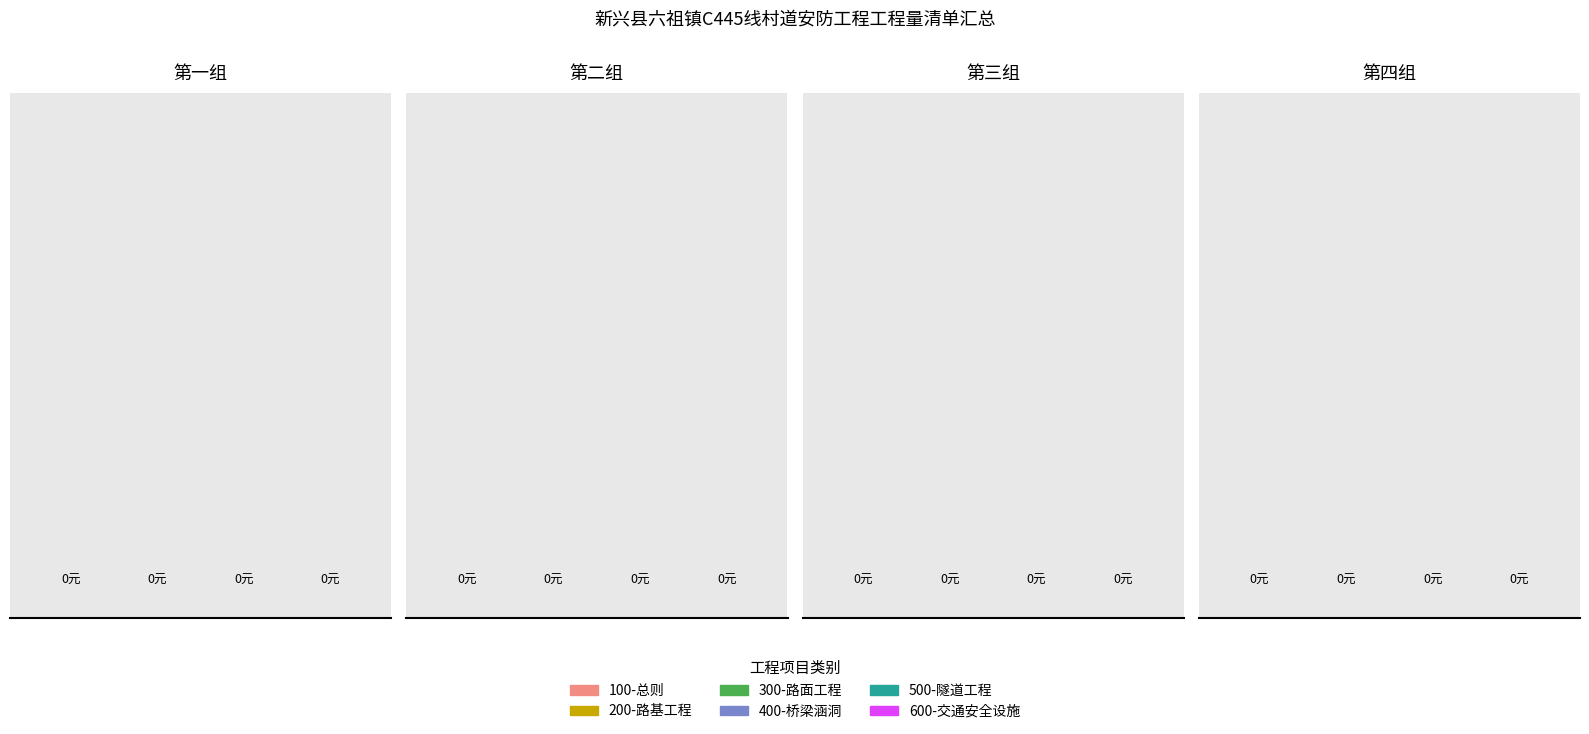

Which has a higher value, 路基工程 or 桥梁、涵洞工程?

路基工程